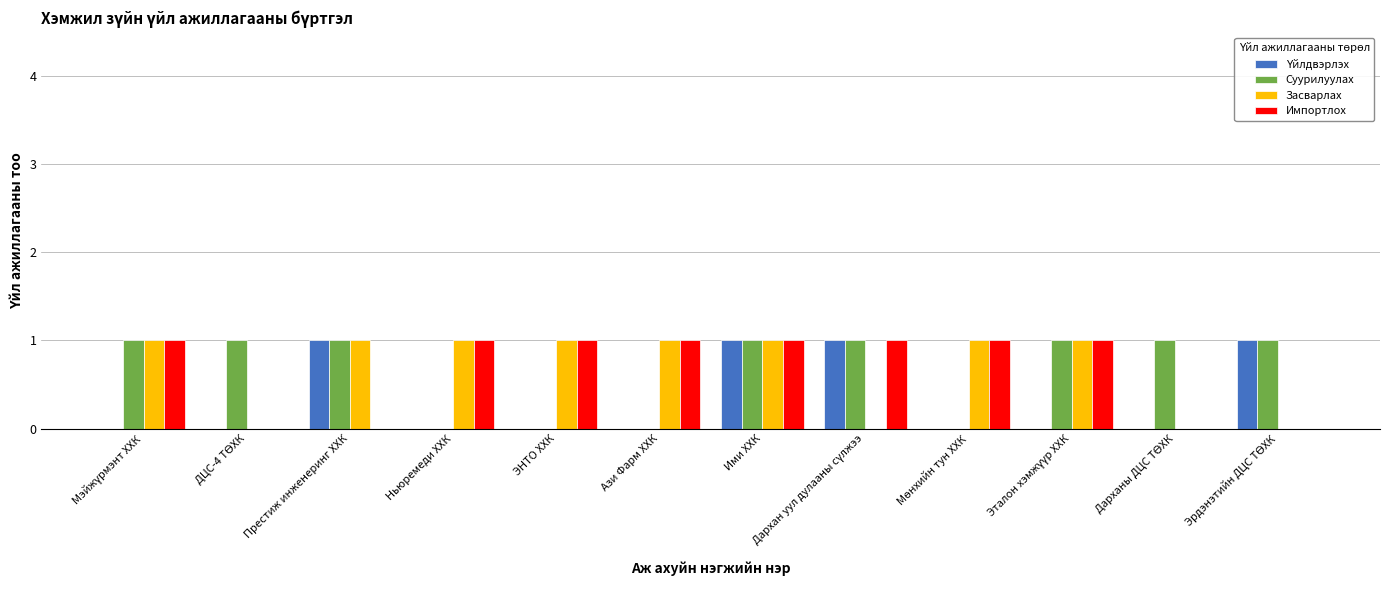

What is the sum of all Импортлох values?

8